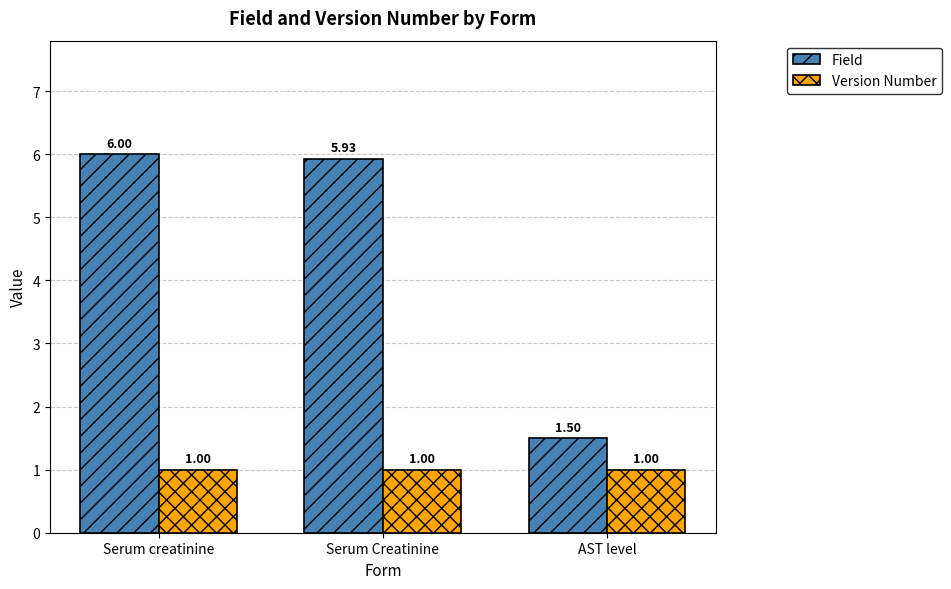

Which series has the widest spread of values?

Field